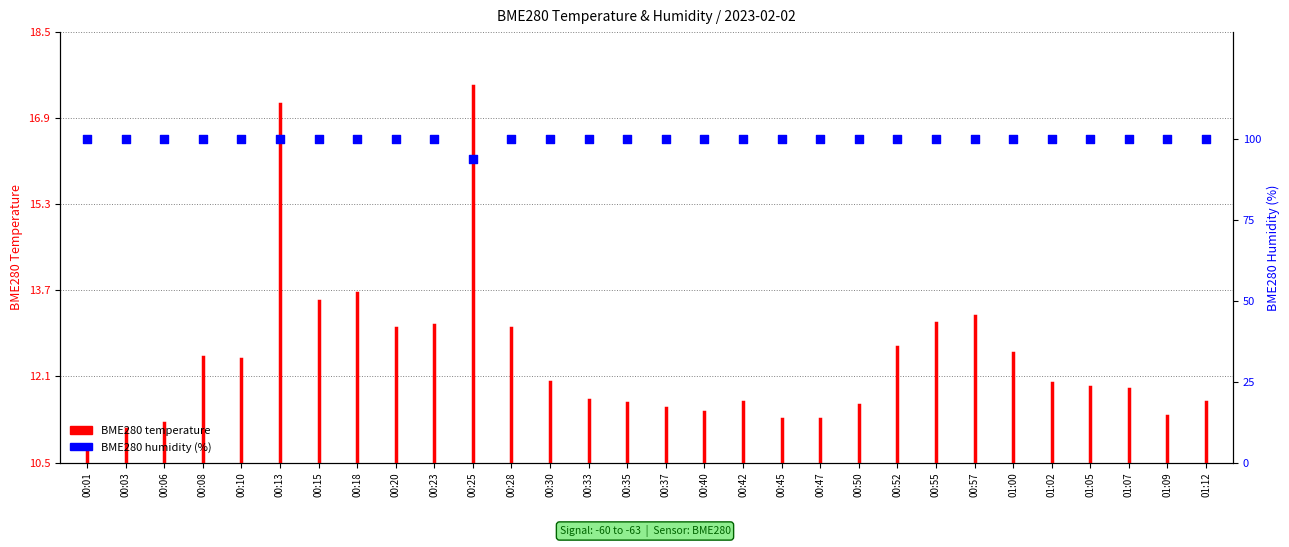

Between 00:50 and 00:35, which is larger?

00:50